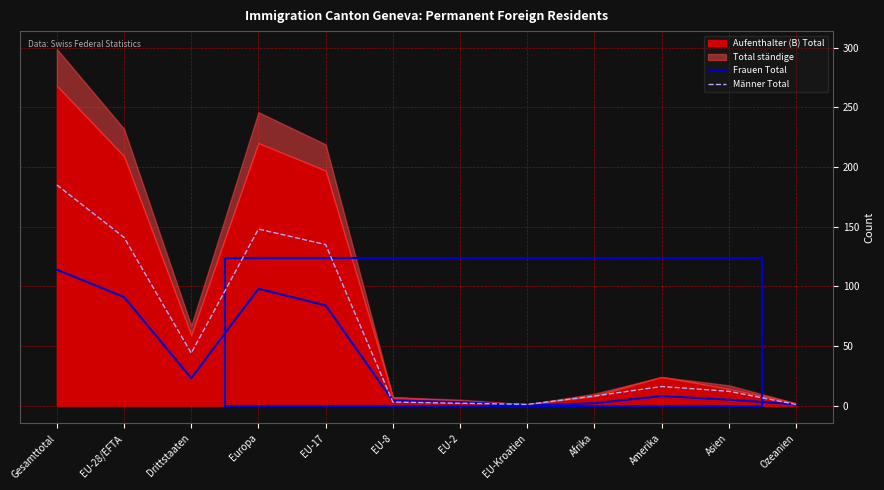

What is the highest value of the Männer Total series?

185